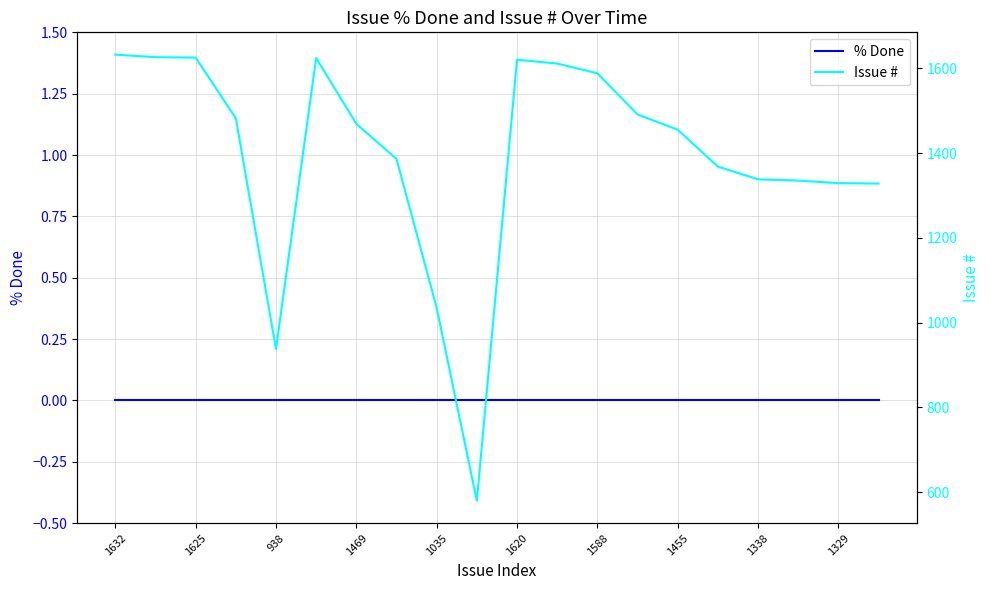

How many series are shown in this chart?

2